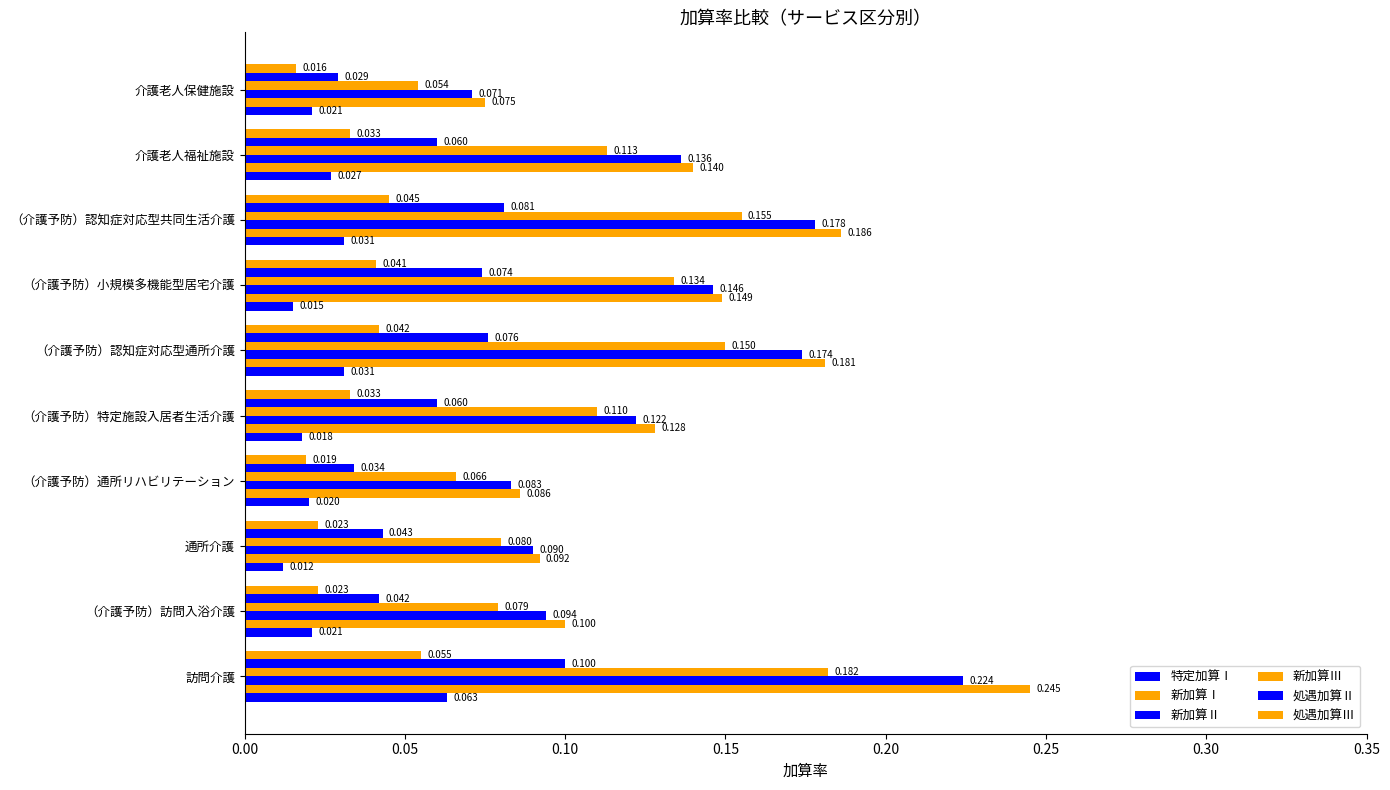

How many data points does each series have?

10